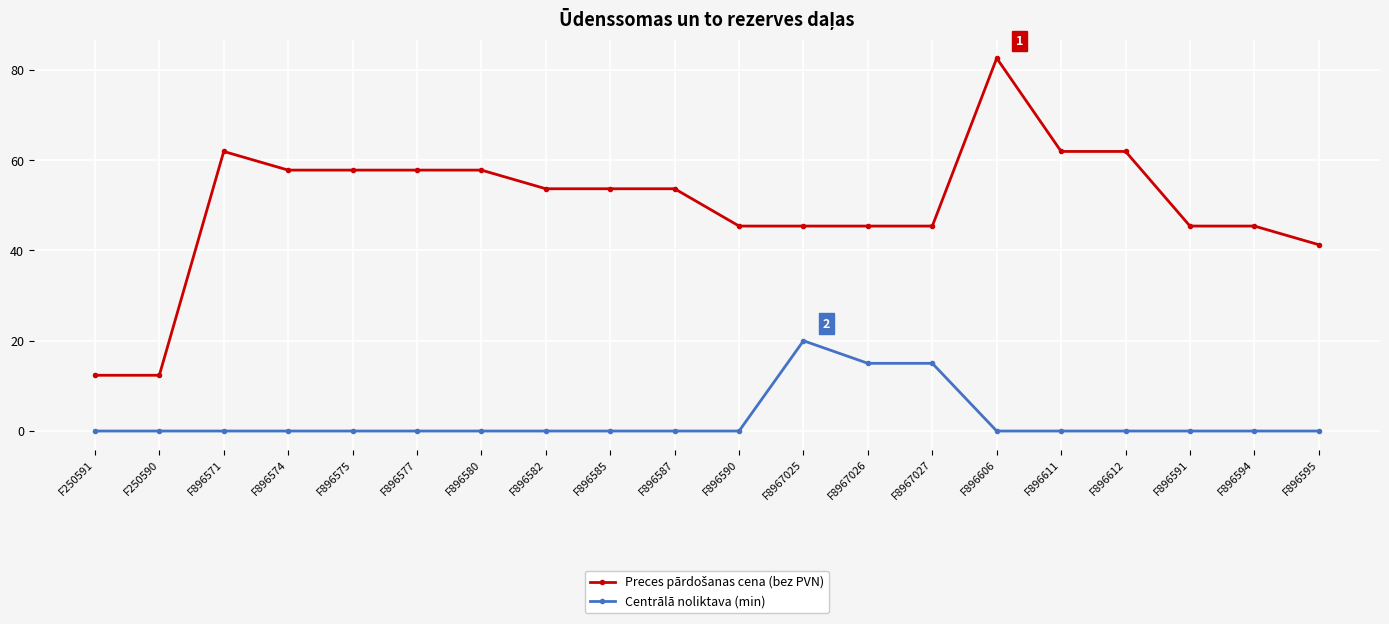

How many lines are shown in the chart?

2